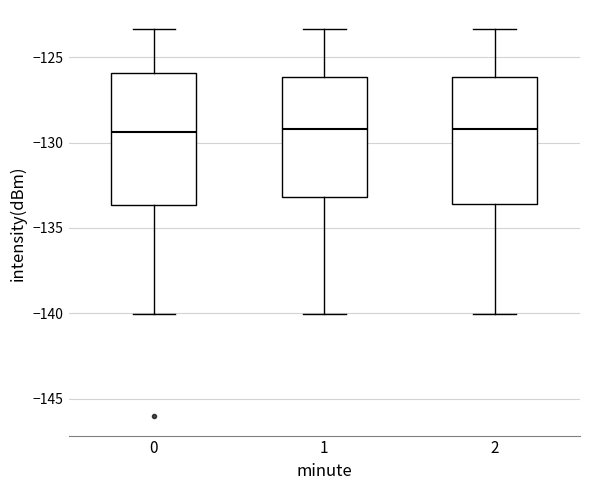

Reading left to right, read every box against the y-axis: the position of its median line, the range the box covers, and the ends of its whiskers. The values are not printed on the chart, so give them approximately, as read against the axis.

0: median -129.5, box -133.5 to -126.0, whiskers -140.0 to -123.5
1: median -129.0, box -133.0 to -126.0, whiskers -140.0 to -123.5
2: median -129.0, box -133.5 to -126.0, whiskers -140.0 to -123.5